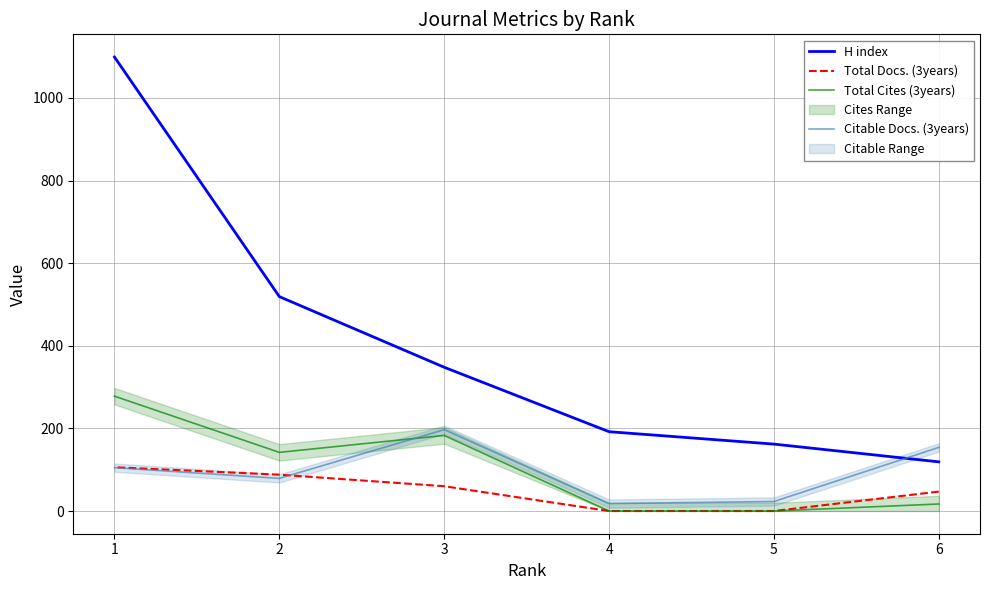

Where does the Total Cites (3years) series first go above 142?

3